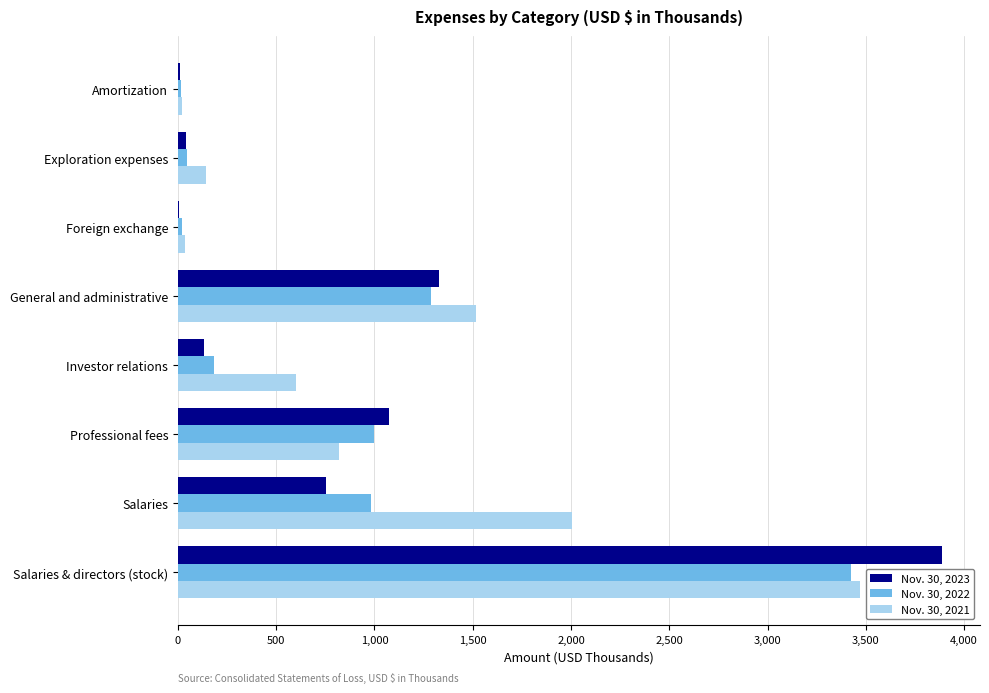

Count the number of categories in the chart.

8